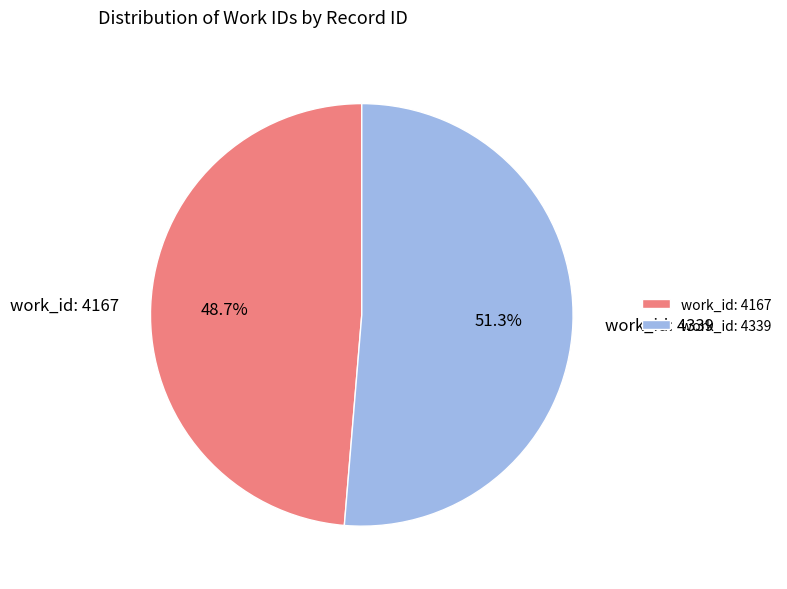

How many segments does this pie chart have?

2